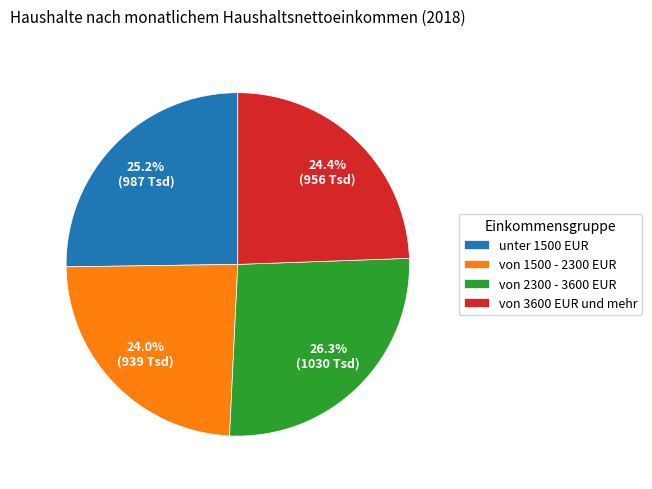

What portion of the pie excludes von 2300 - 3600 EUR?

73.7%